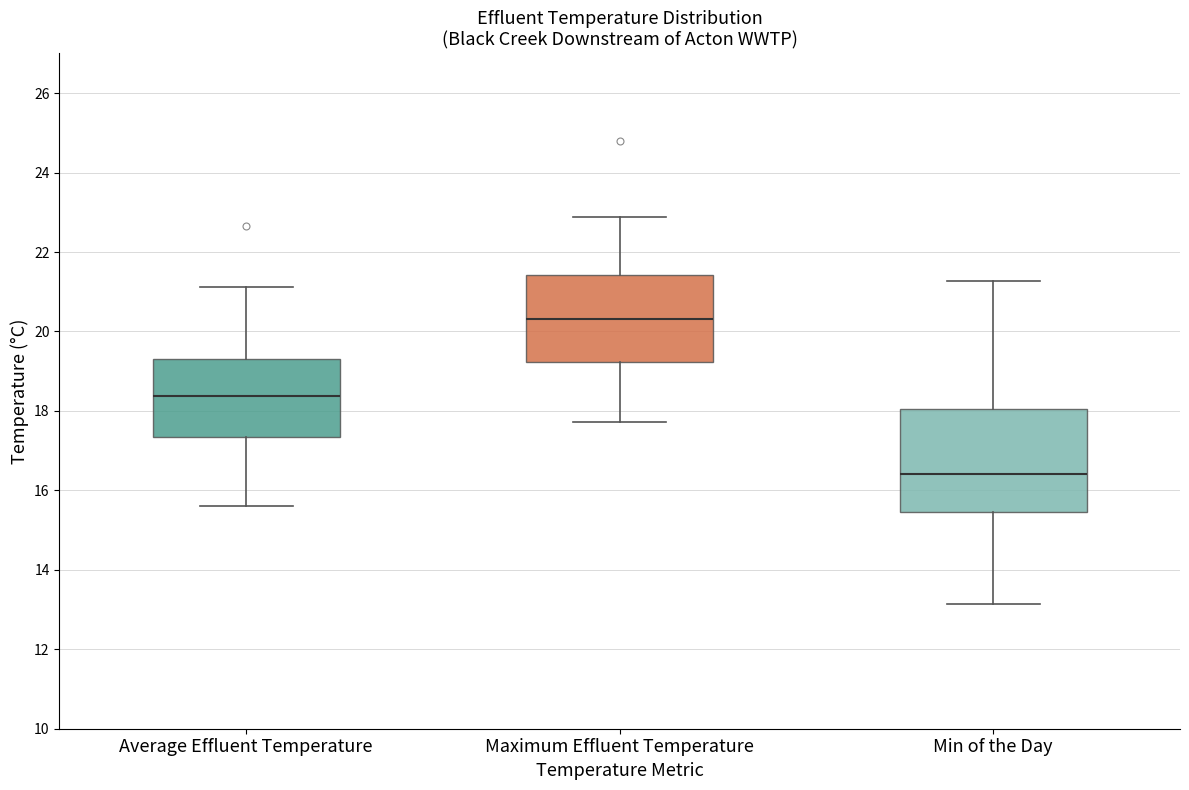

Which box is the tallest, from its lower edge to its upper edge?

Min of the Day